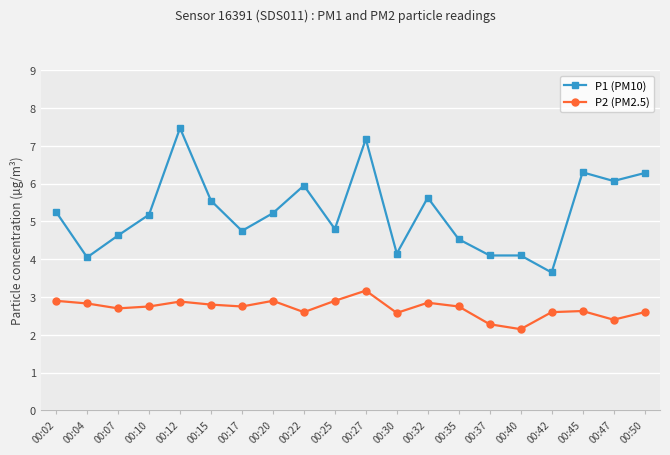

At which category does the chart reach its minimum across all series?

00:40